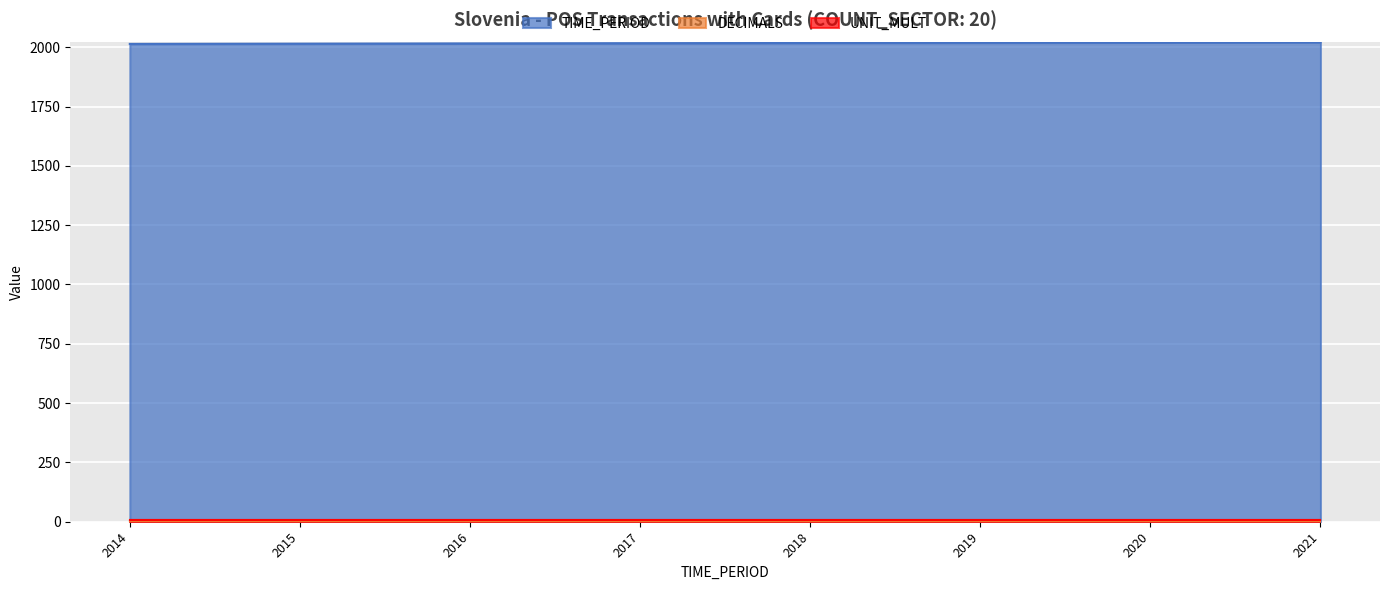

What is the greatest value displayed?

2021